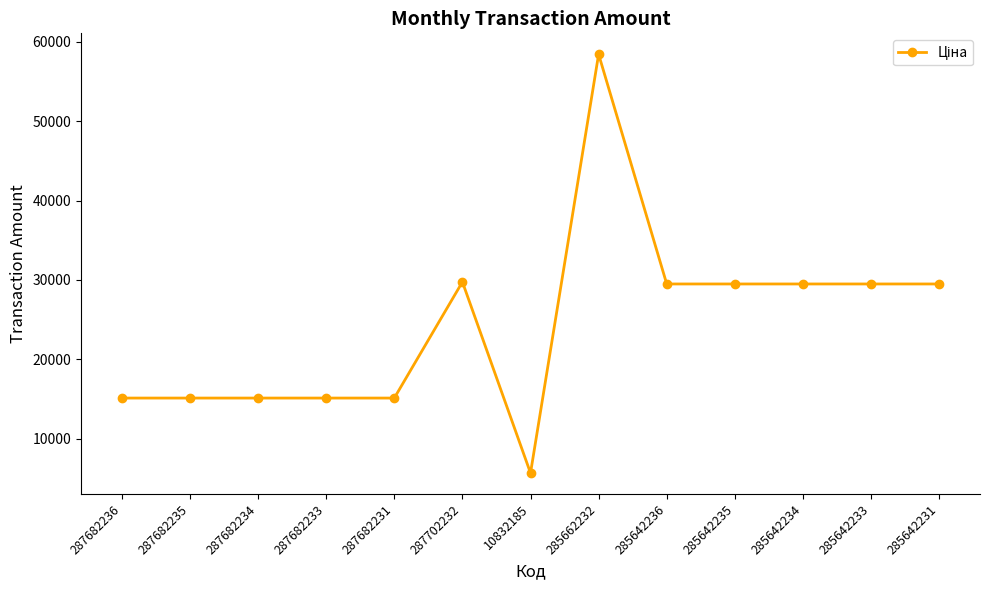

What is the value of the 3rd point from the left?

15120.0